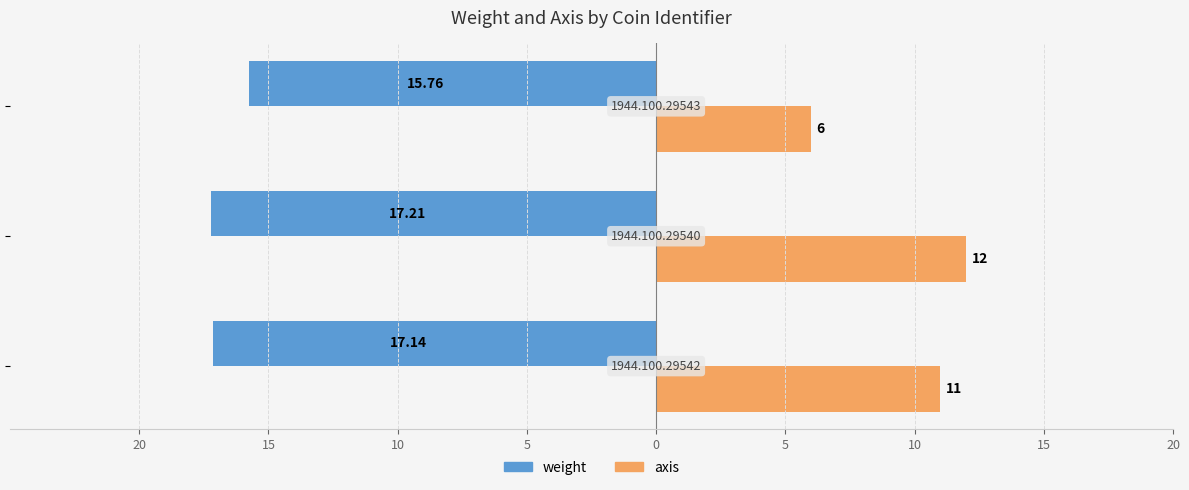

Reading left to right, extract all data points from this chart.

weight: 20=-17.1	15=-17.2	10=-15.8
axis: 20=11.0	15=12.0	10=6.0